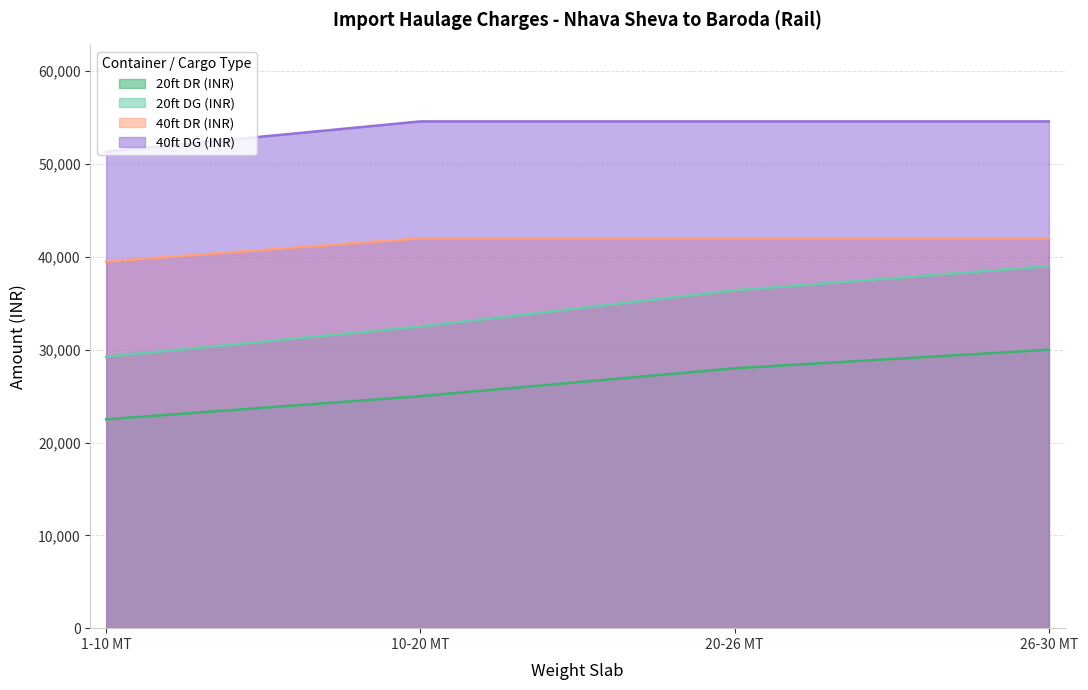

What is the value of the 20ft DG (INR) point at the 3rd from the left?

36400